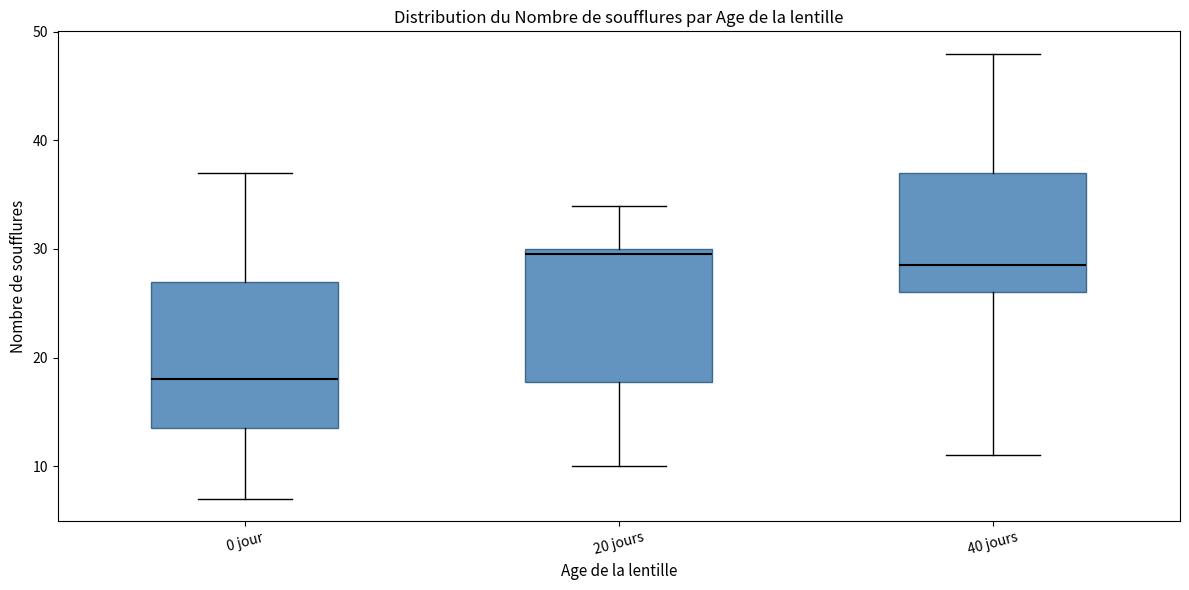

Comparing the boxes themselves (not the whiskers), which one is the tallest?

0 jour